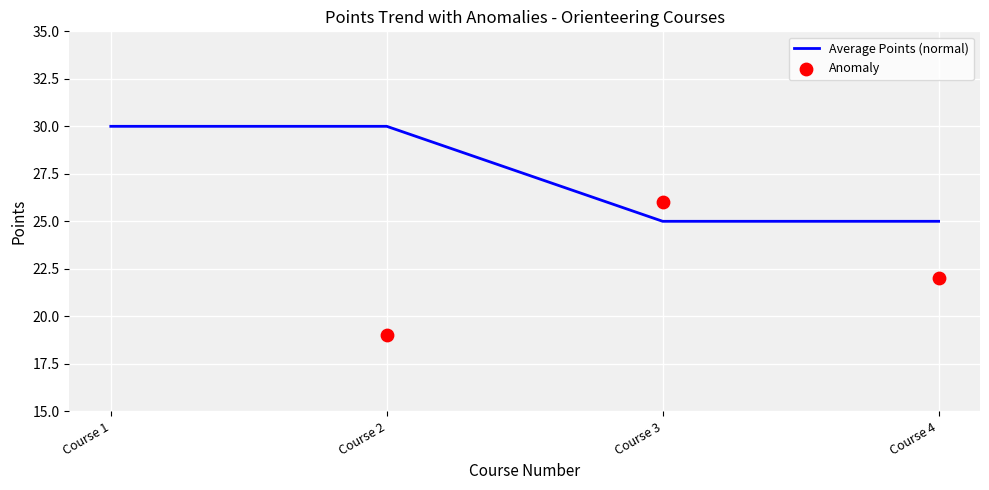

Which has a higher value, Course 4 or Course 1?

Course 1